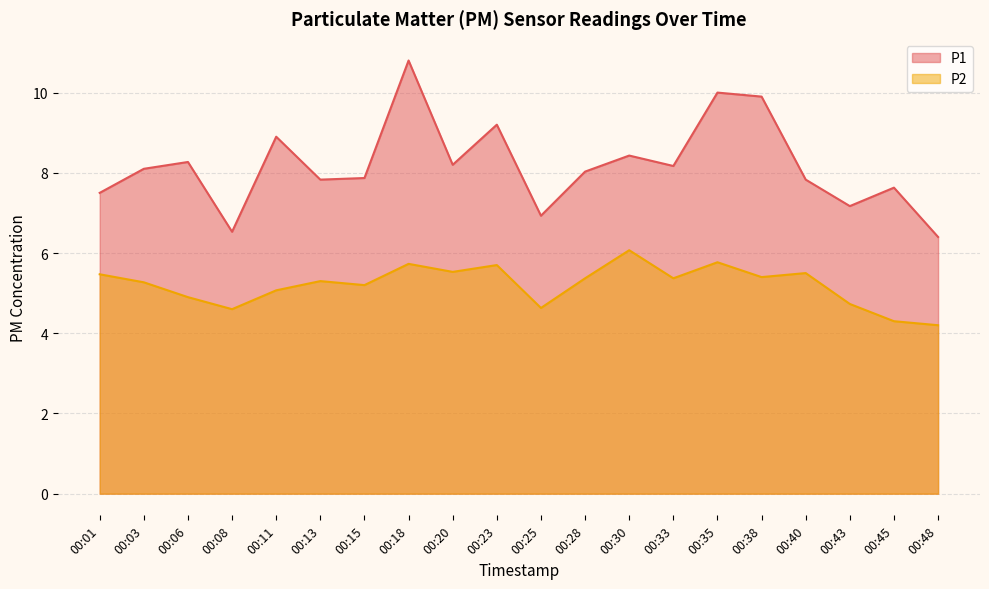

List the series in order of their peak value, lowest first.

P2, P1